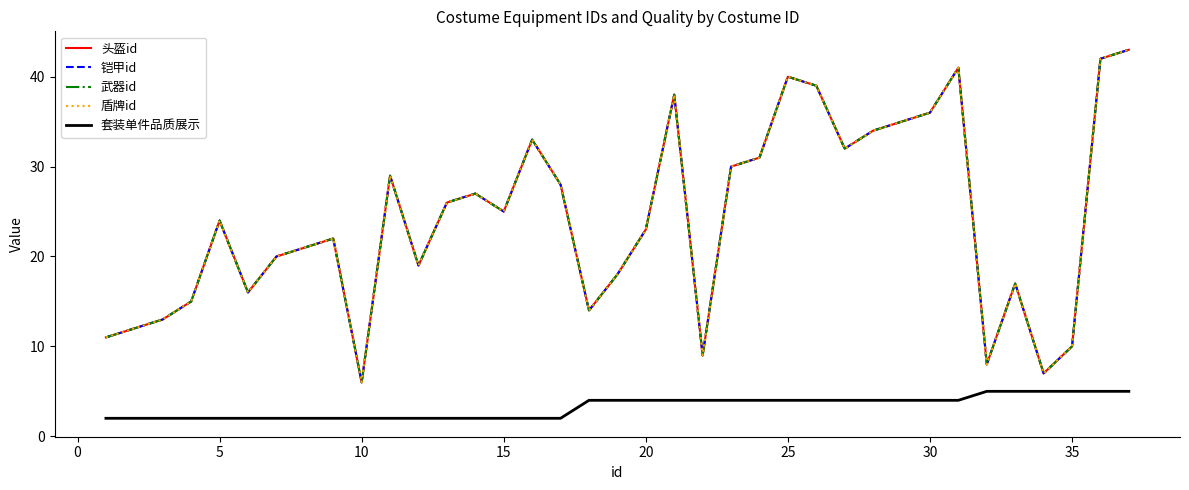

Rank the series by their maximum value, from lowest to highest.

套装单件品质展示, 头盔id, 铠甲id, 武器id, 盾牌id